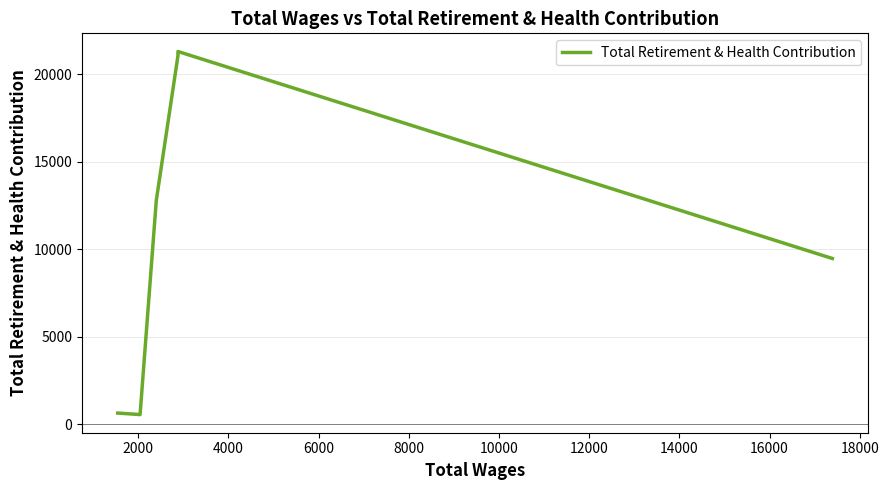

True or false: the data shows 236 at 10000.

False